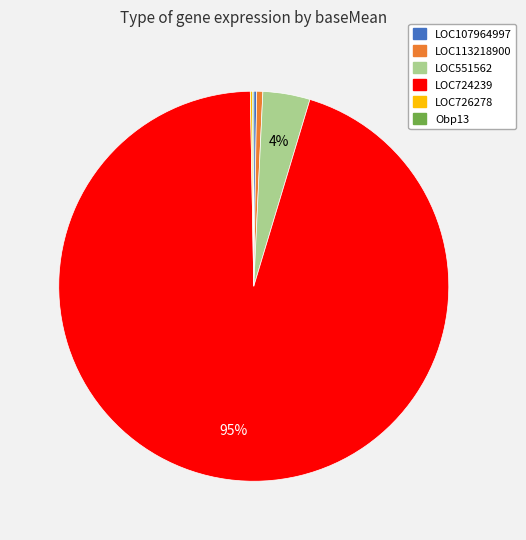

Is it true that LOC724239 is 95% of the pie?

True